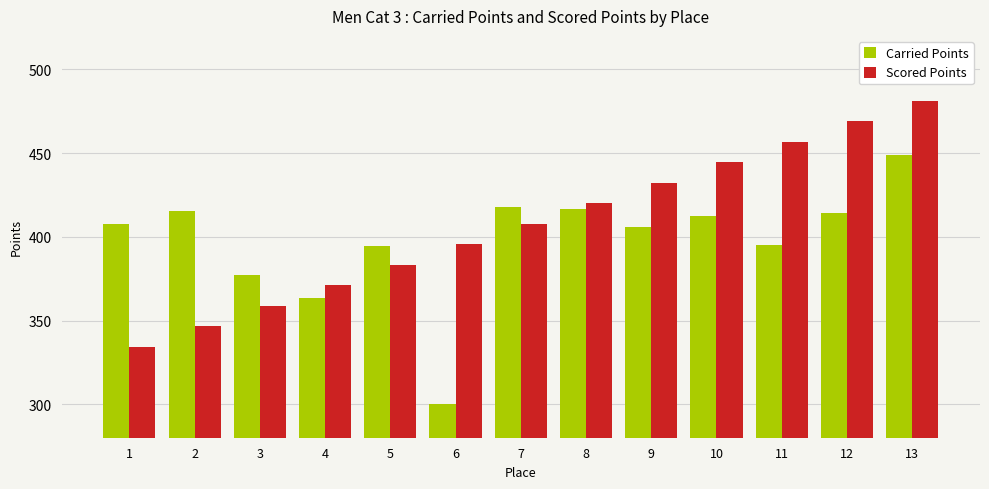

Rank the series by their average value, from lowest to highest.

Carried Points, Scored Points